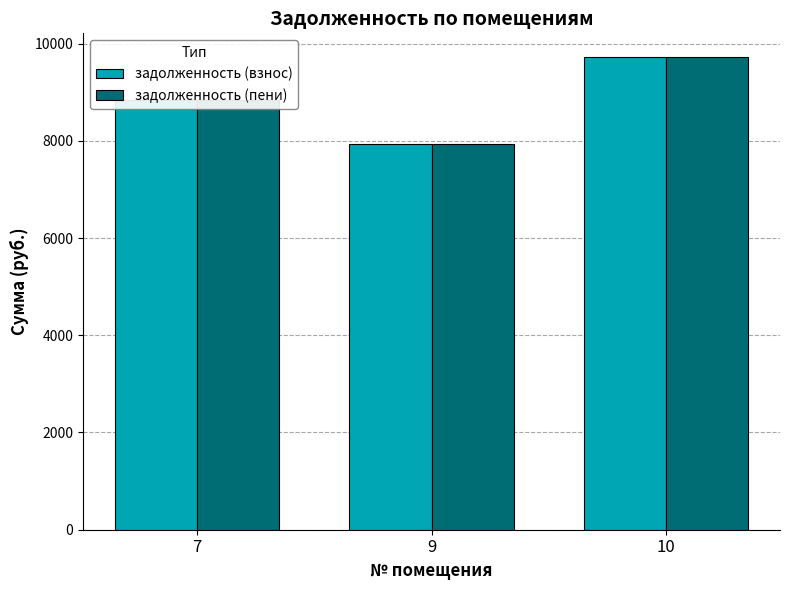

What is the minimum value shown in the chart?

7940.1